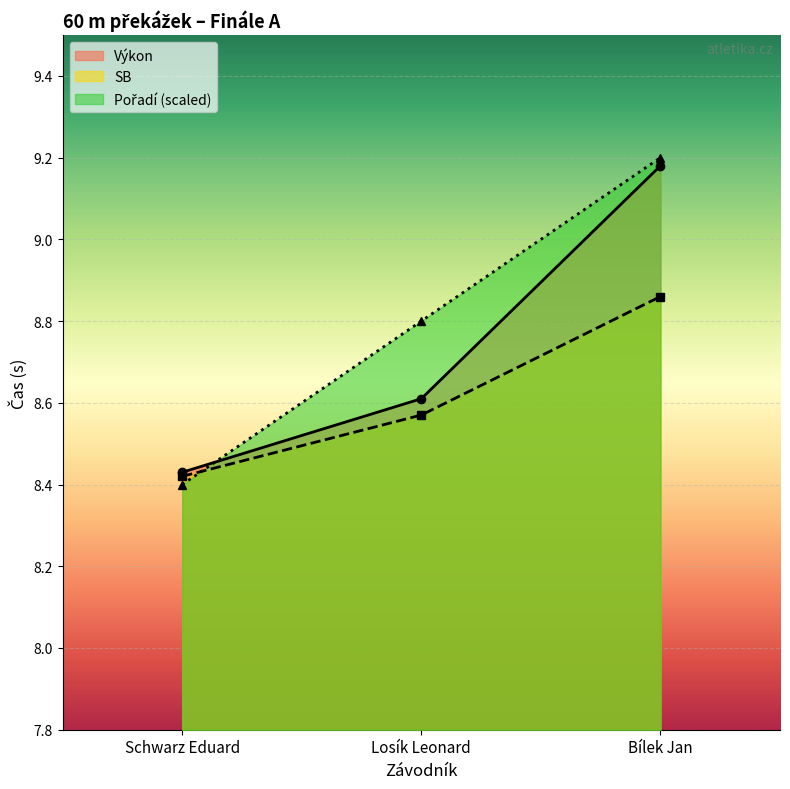

Which has a higher value, Losík Leonard or Bílek Jan?

Bílek Jan